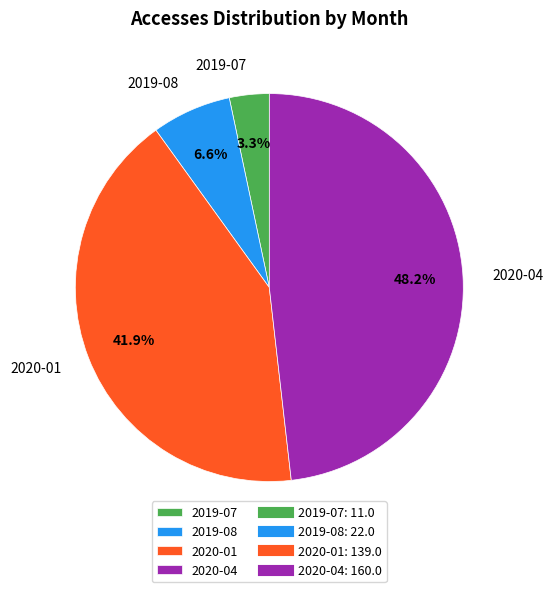

Count the number of slices in the pie.

4